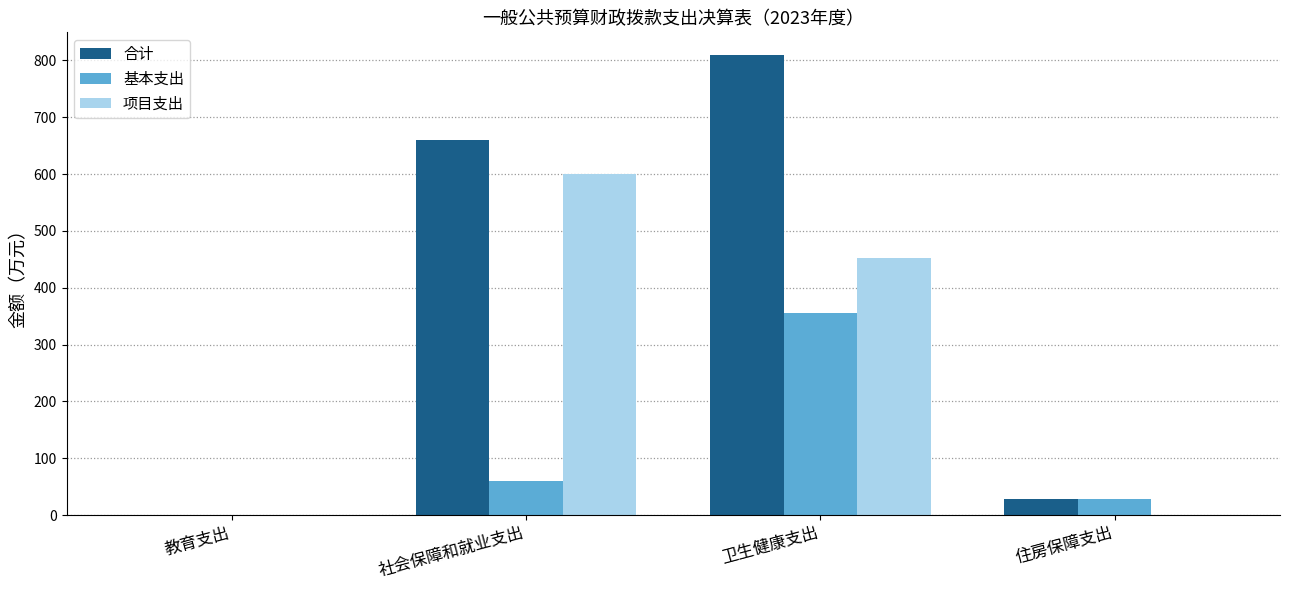

Is it true that 项目支出 equals 0.0 at 教育支出?

True